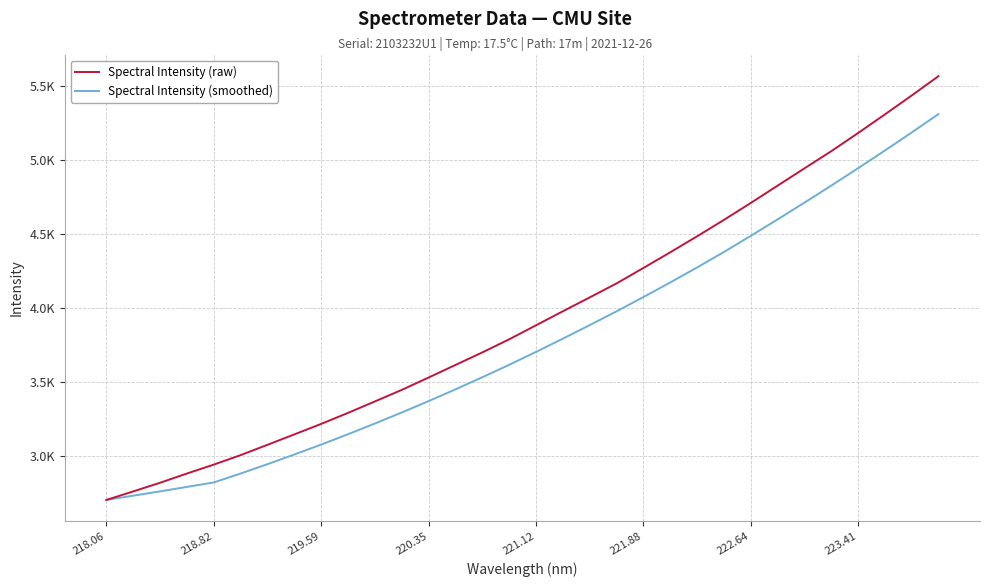

Is this an area chart (filled region under the line)?

No